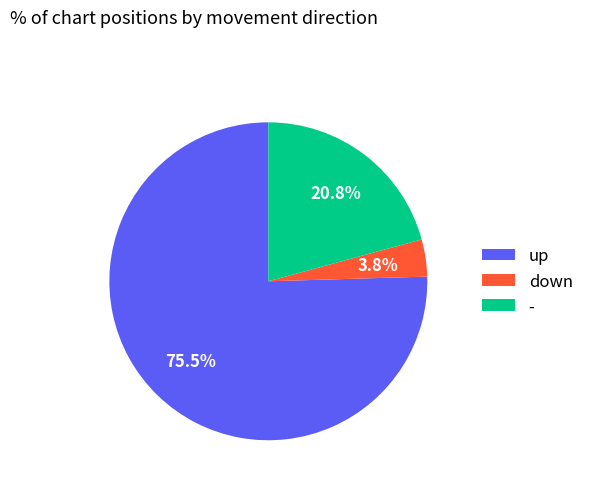

How many segments does this pie chart have?

3